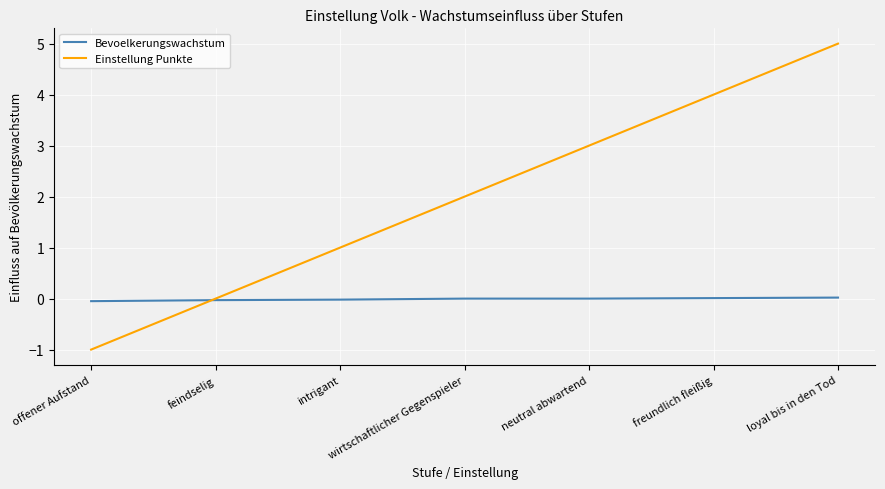

What is the approximate value of Einstellung Punkte at wirtschaftlicher Gegenspieler?

2.0